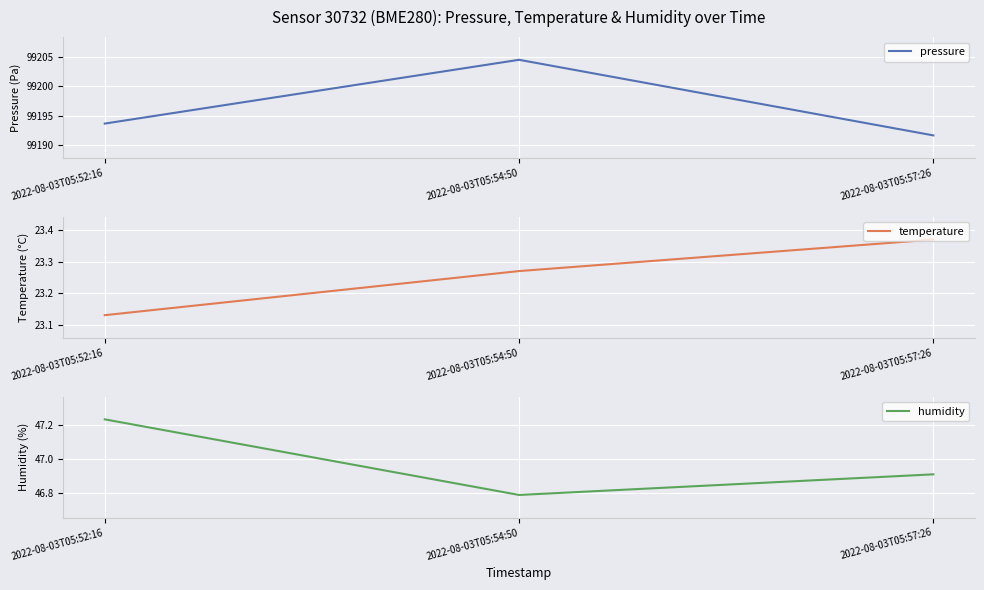

Rank the categories by temperature value from lowest to highest.

2022-08-03T05:52:16, 2022-08-03T05:54:50, 2022-08-03T05:57:26